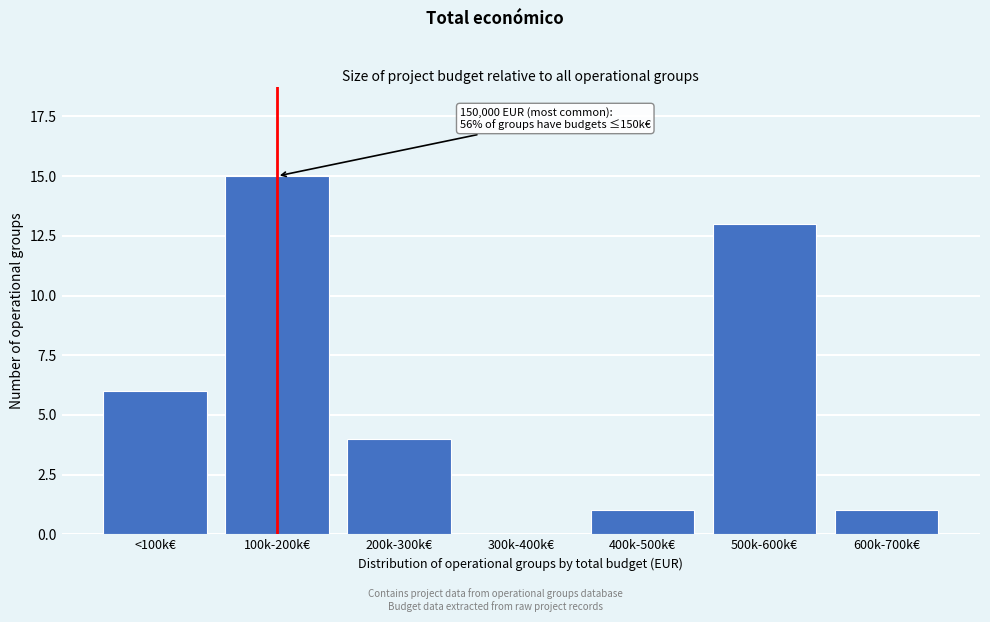

Reading left to right, extract all data points from this chart.

<100k€=6	100k-200k€=15	200k-300k€=4	300k-400k€=0	400k-500k€=1	500k-600k€=13	600k-700k€=1